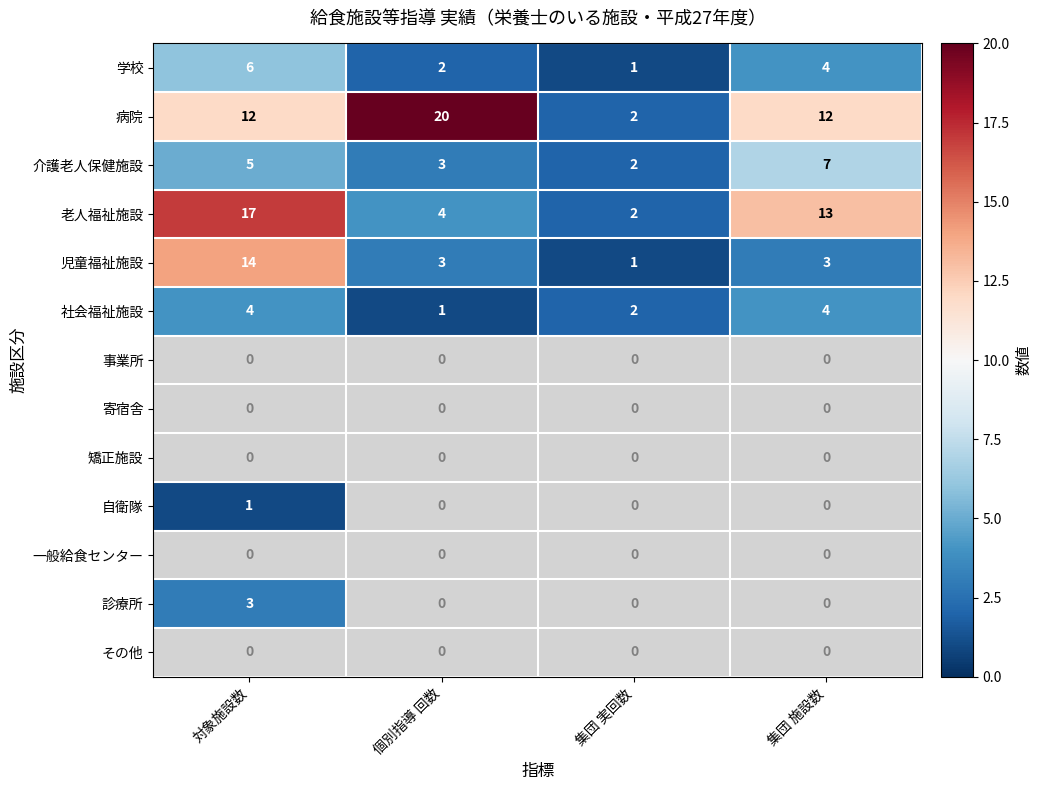

What is the greatest value displayed?

20